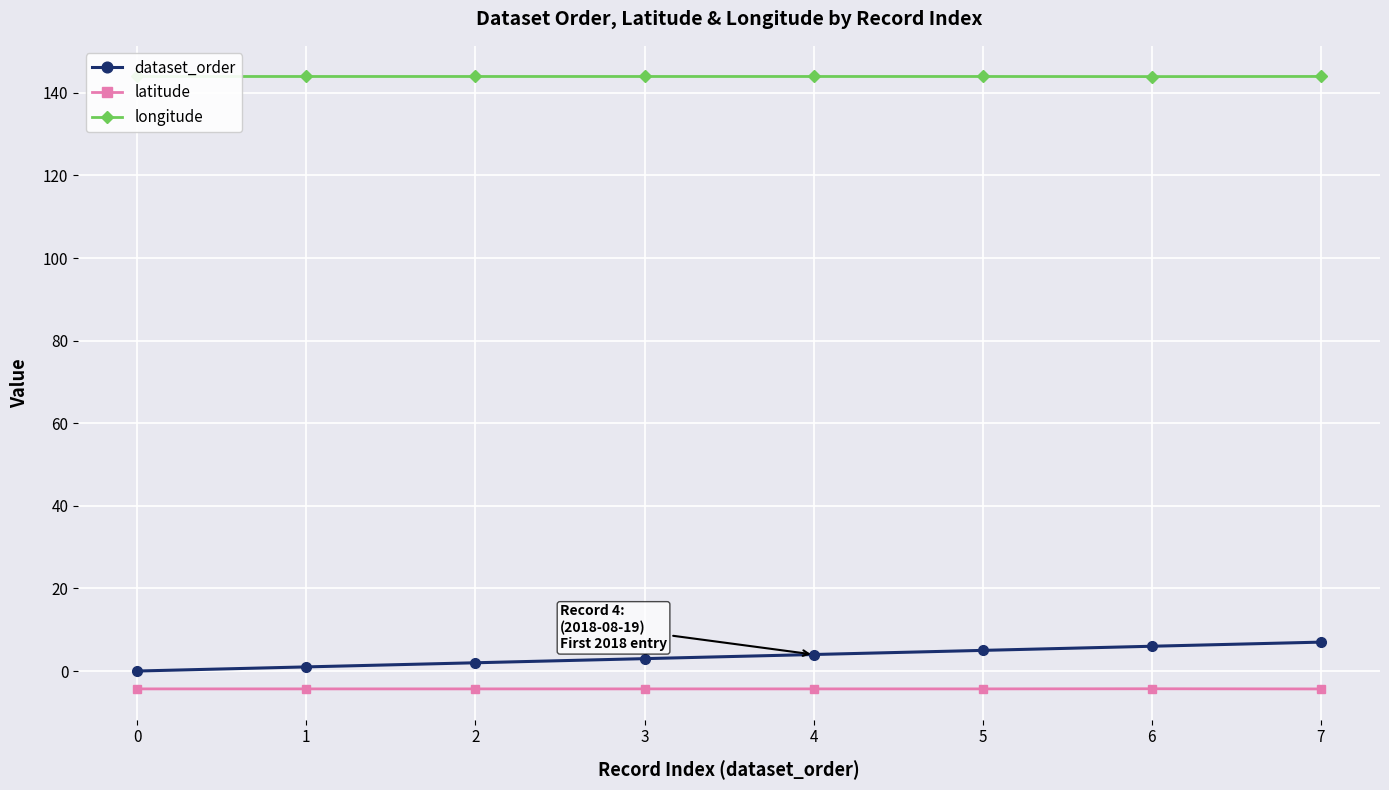

What is the average value of the latitude series?

-4.3